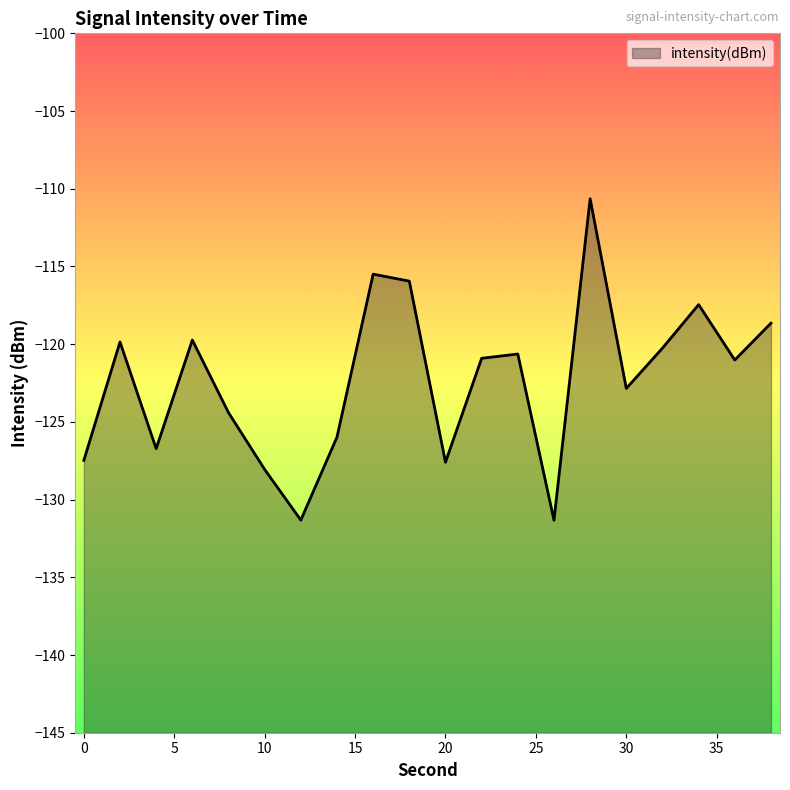

Does the chart display data point markers on the line(s)?

No